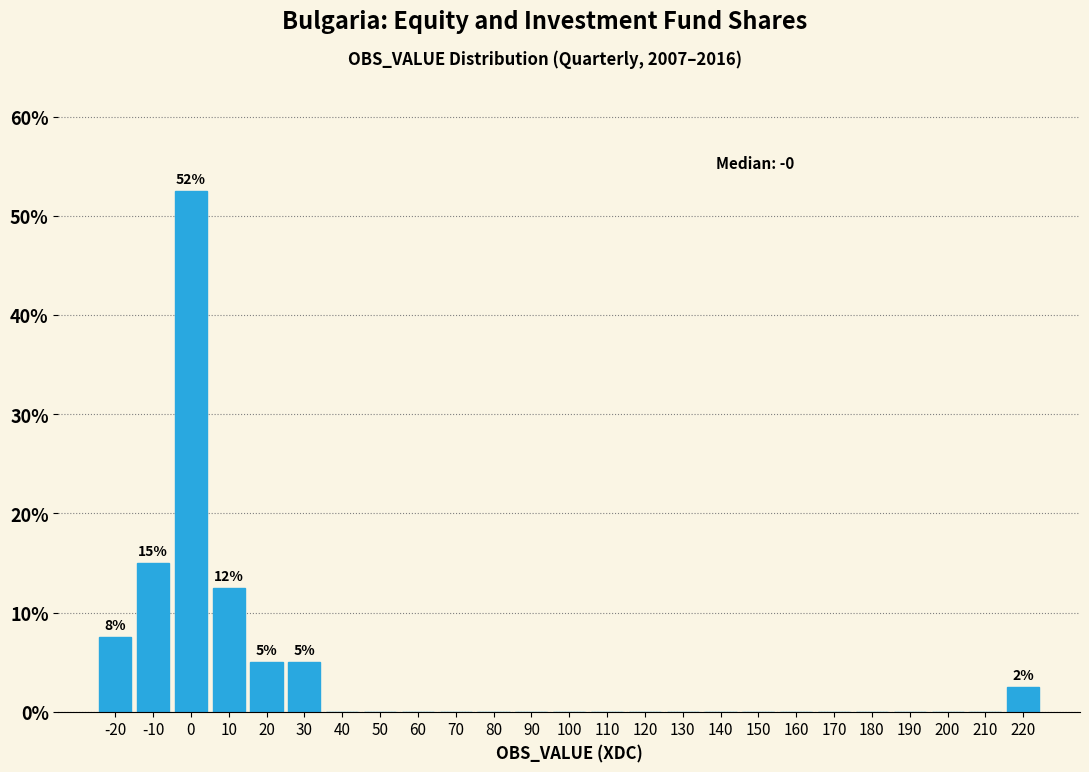

Which range on the x-axis has the tallest bar?

-5 to 5